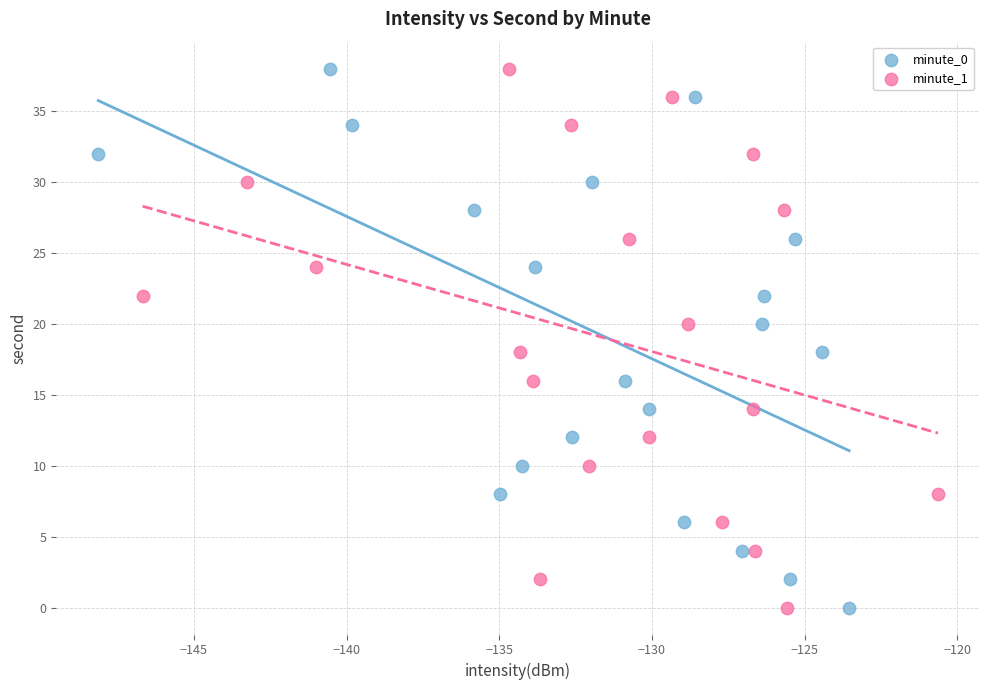

What are all the series names shown in the legend?

minute_0, minute_1